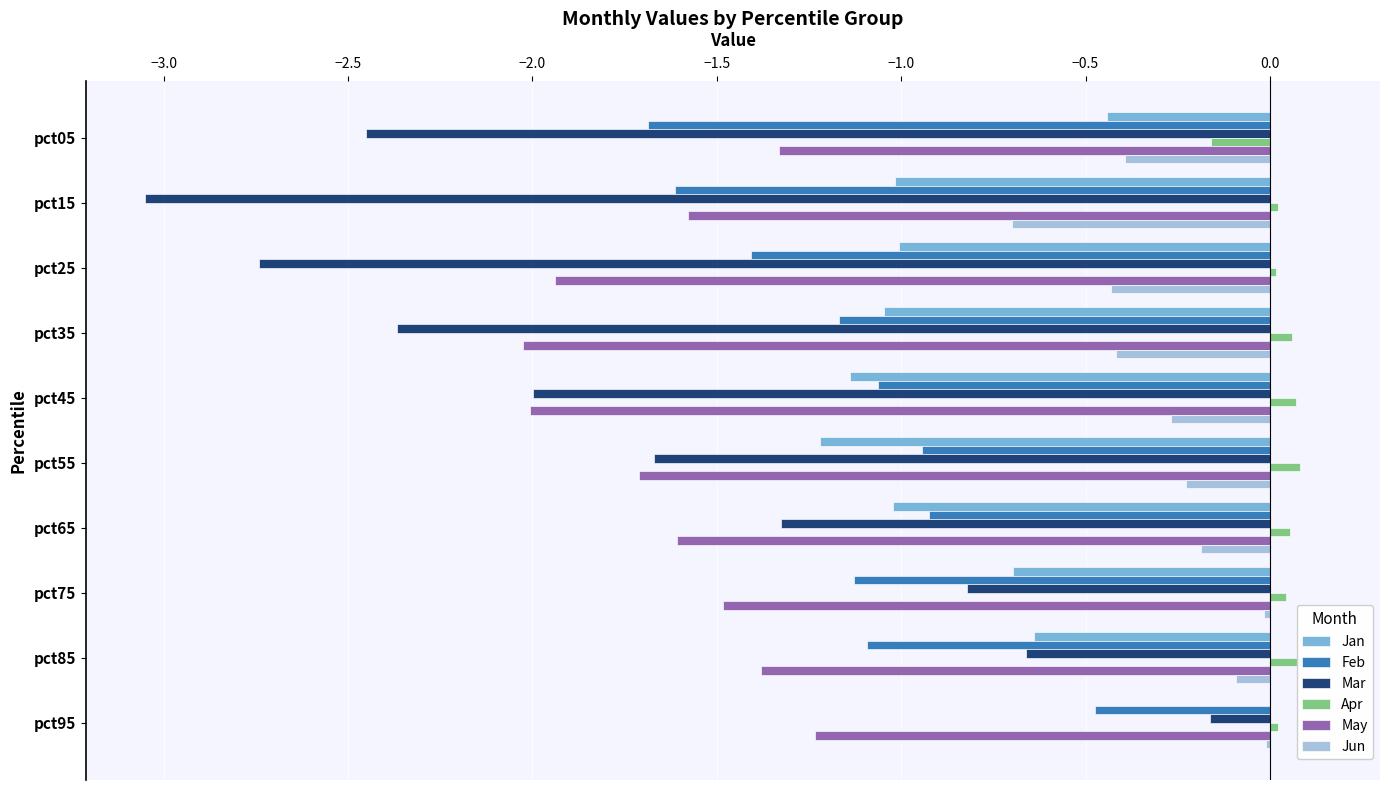

Reading right to left, transcribe all the data shown in this chart.

Jan: -0.0	-0.6	-0.7	-1.0	-1.2	-1.1	-1.0	-1.0	-1.0	-0.4
Feb: -0.5	-1.1	-1.1	-0.9	-0.9	-1.1	-1.2	-1.4	-1.6	-1.7
Mar: -0.2	-0.7	-0.8	-1.3	-1.7	-2.0	-2.4	-2.7	-3.1	-2.5
Apr: 0.0	0.1	0.0	0.1	0.1	0.1	0.1	0.0	0.0	-0.2
May: -1.2	-1.4	-1.5	-1.6	-1.7	-2.0	-2.0	-1.9	-1.6	-1.3
Jun: -0.0	-0.1	-0.0	-0.2	-0.2	-0.3	-0.4	-0.4	-0.7	-0.4